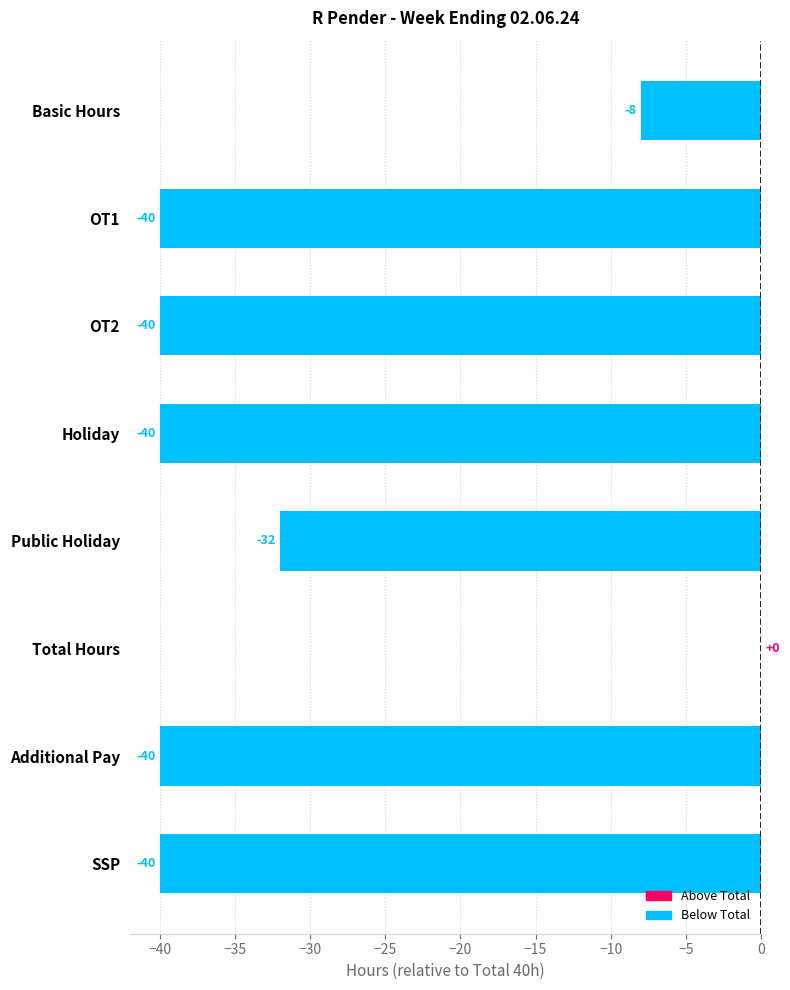

What is the change in value from Basic Hours to OT1?

-32